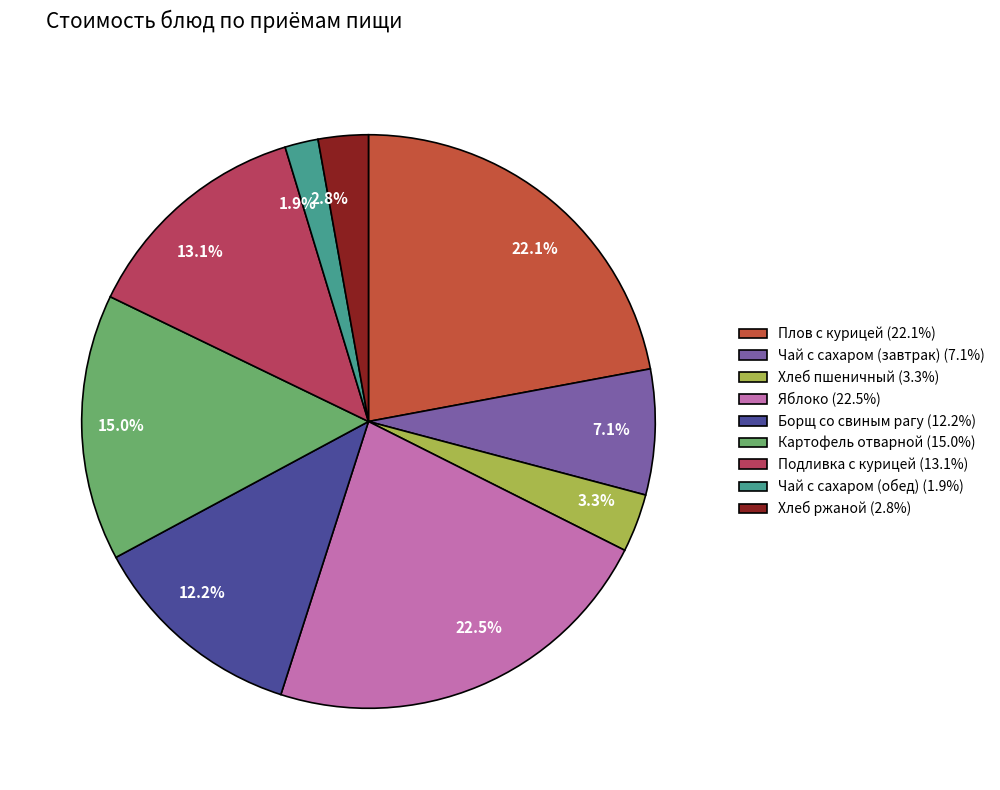

Combined, do Хлеб ржаной and Чай с сахаром (завтрак) account for over 50%?

No